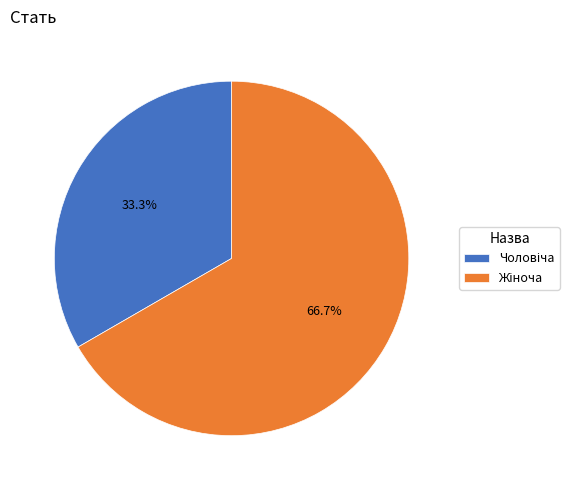

Is there a majority slice in this chart?

Yes